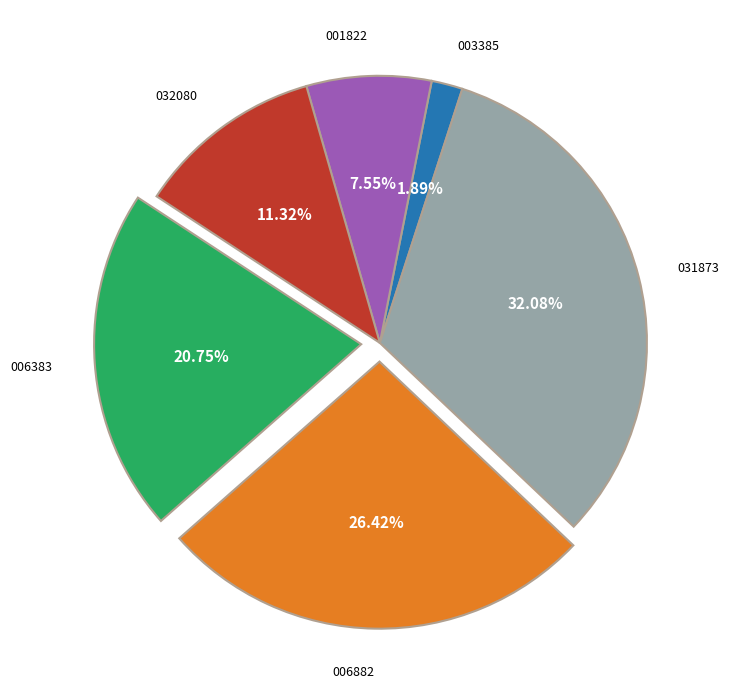

Does any single category account for the majority?

No